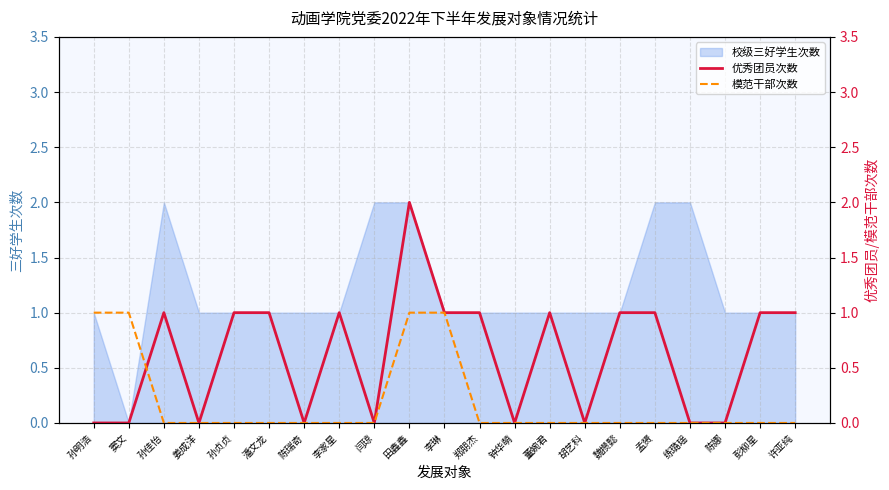

At which label is 模范干部次数 closest to 0?

孙佳怡